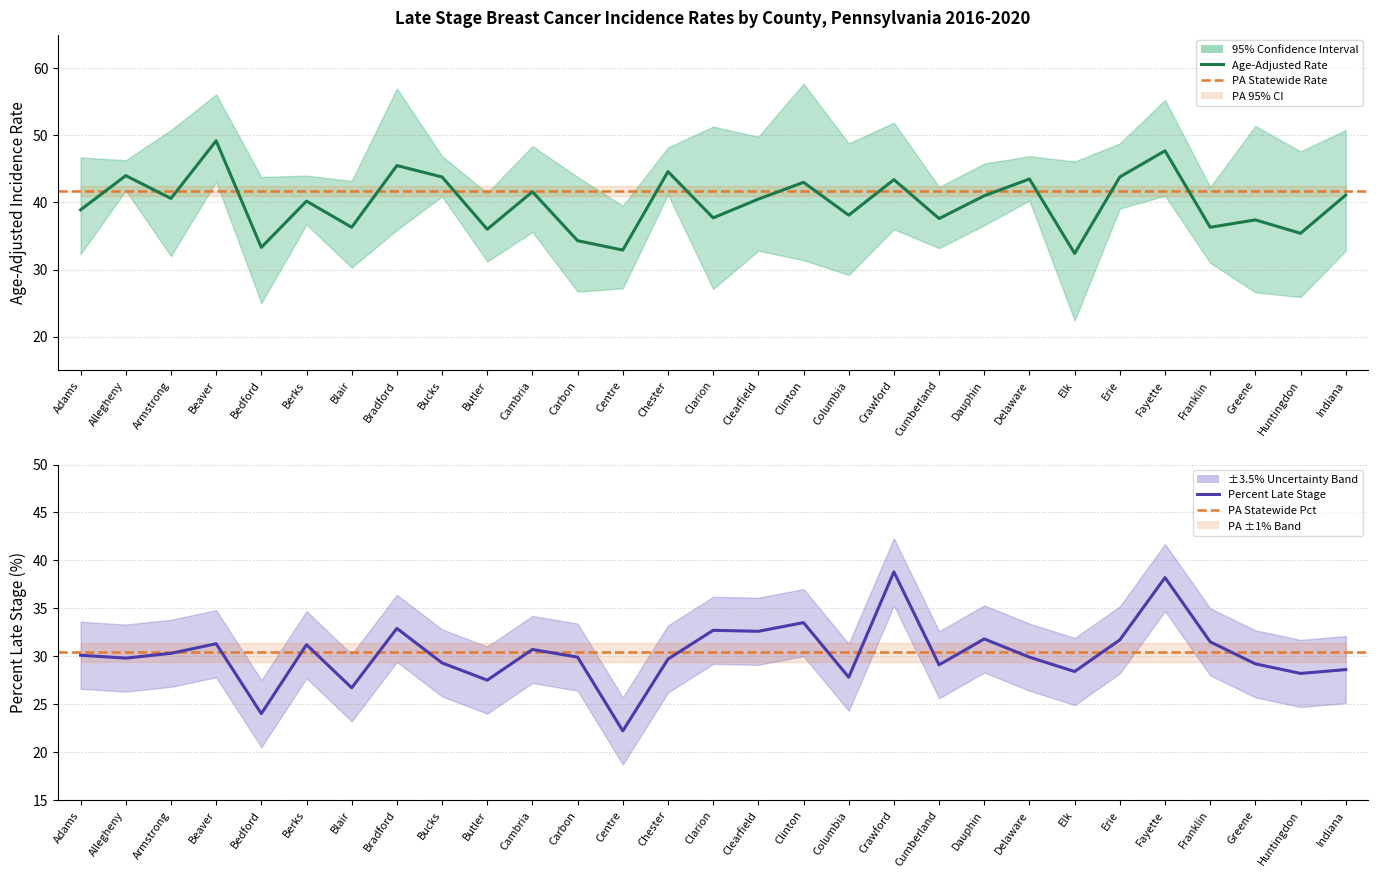

Reading left to right, list all the values displayed in this chart.

Age-Adjusted Rate: 38.9	44.0	40.6	49.2	33.3	40.2	36.3	45.5	43.8	36.0	41.6	34.3	32.9	44.6	37.7	40.5	43.0	38.1	43.4	37.6	41.0	43.5	32.4	43.8	47.7	36.3	37.4	35.4	41.1
Percent Late Stage: 30.1	29.8	30.3	31.3	24.0	31.2	26.7	32.9	29.3	27.5	30.7	29.9	22.2	29.7	32.7	32.6	33.5	27.8	38.8	29.1	31.8	29.9	28.4	31.7	38.2	31.5	29.2	28.2	28.6